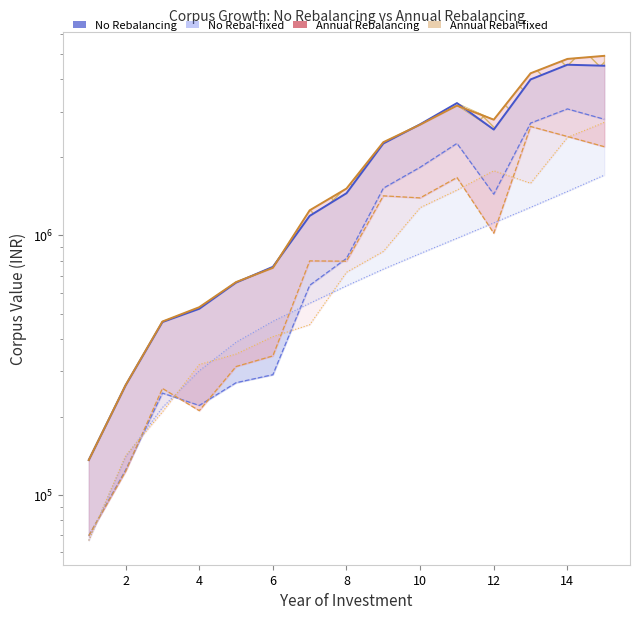

Between 4 and 13, which series saw the biggest shift?

Annual Rebalancing (Total)